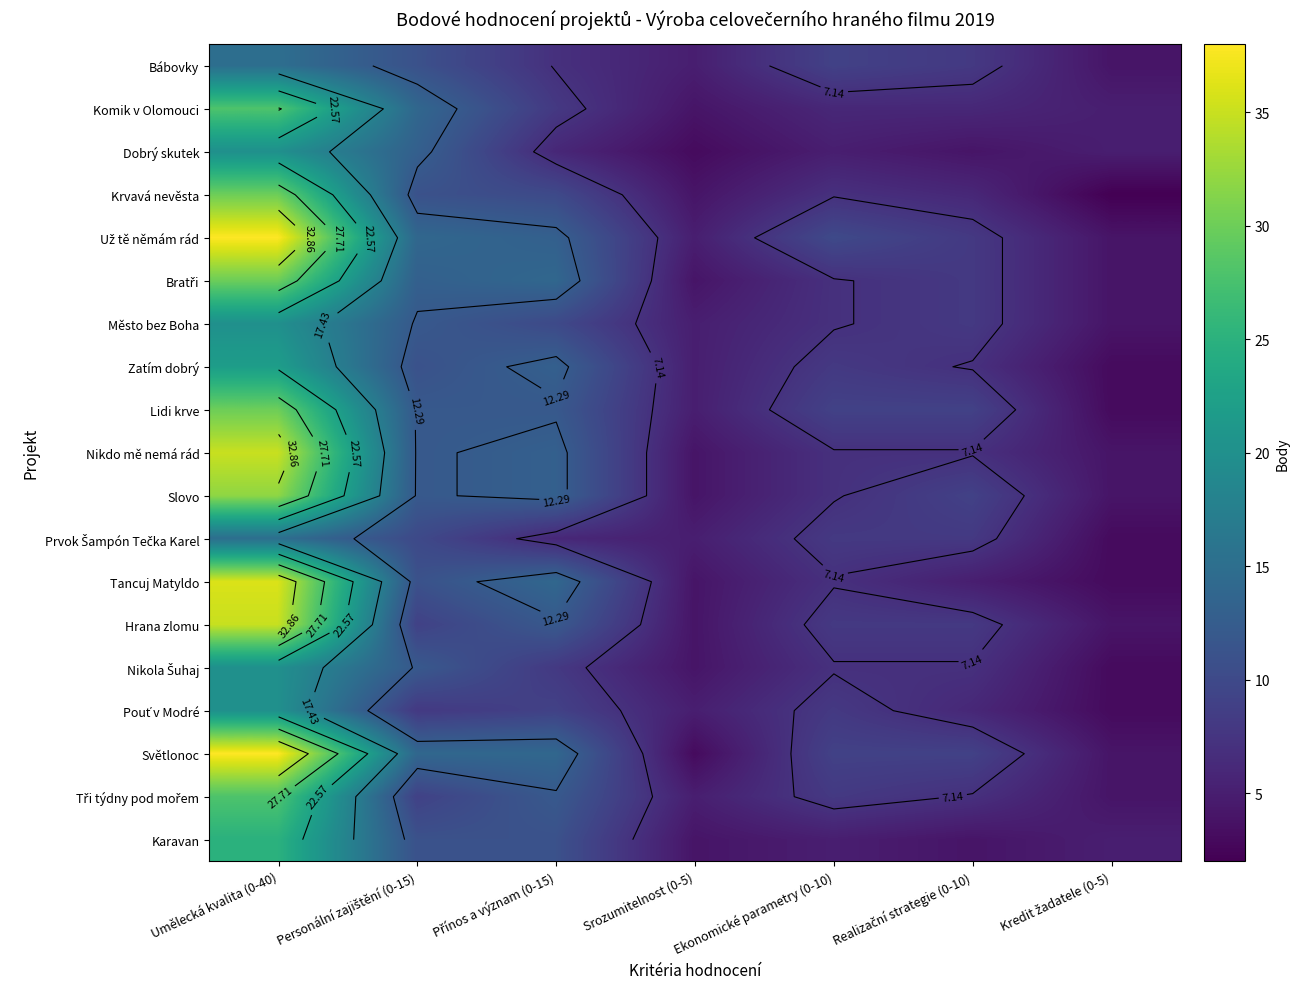

At Ekonomické parametry (0-10), list the series in order from largest to smallest.

Už tě němám rád, Bábovky, Lidi krve, Světlonoc, Zatím dobrý, Prvok Šampón Tečka Karel, Hrana zlomu, Pouť v Modré, Tři týdny pod mořem, Krvavá nevěsta, Bratři, Město bez Boha, Nikdo mě nemá rád, Slovo, Tancuj Matyldo, Nikola Šuhaj, Komik v Olomouci, Dobrý skutek, Karavan